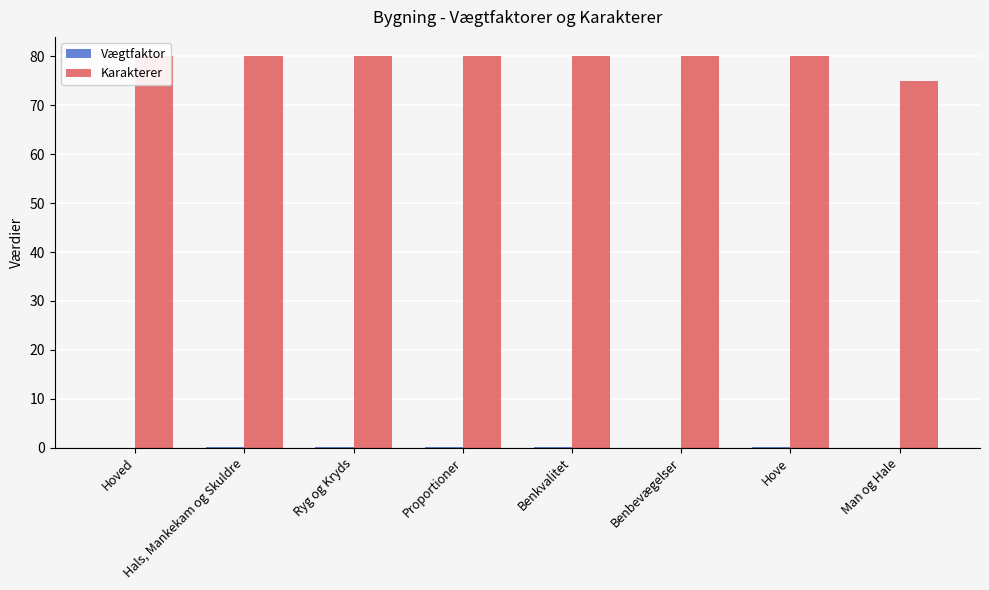

What is the difference between the second highest and second lowest values in the Vægtfaktor series?

0.1